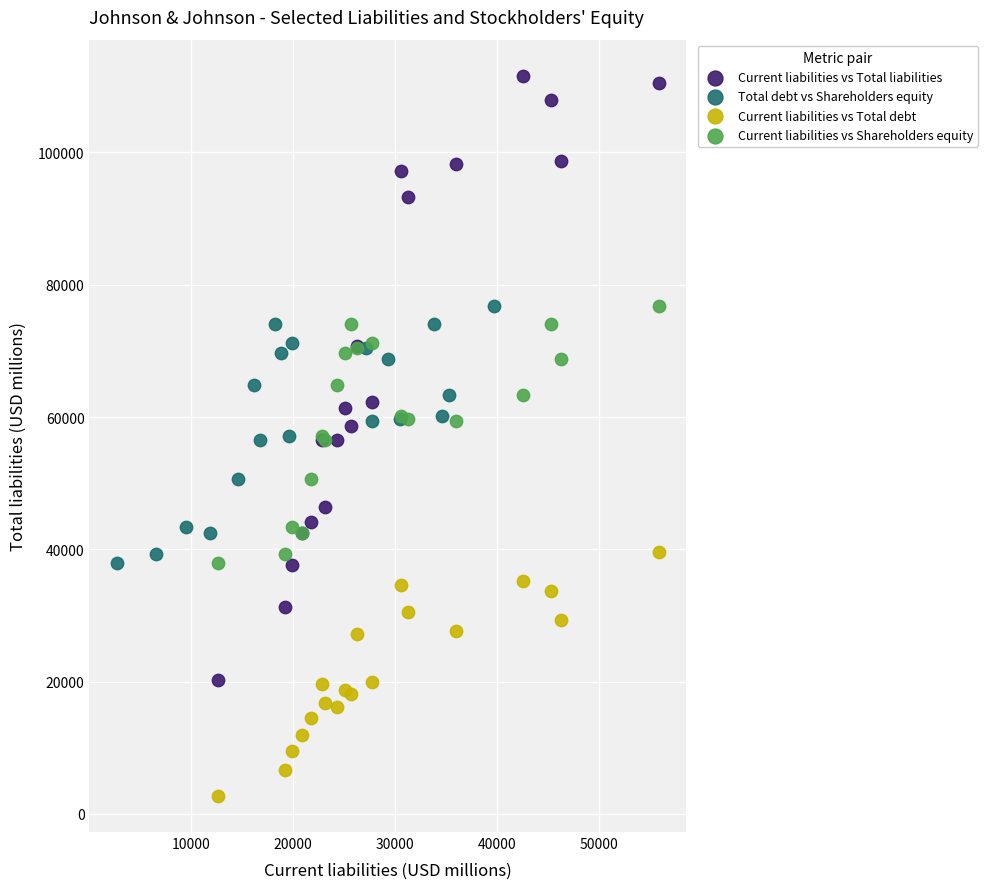

Which series contains the lowest Y value?

Current liabilities vs Total debt